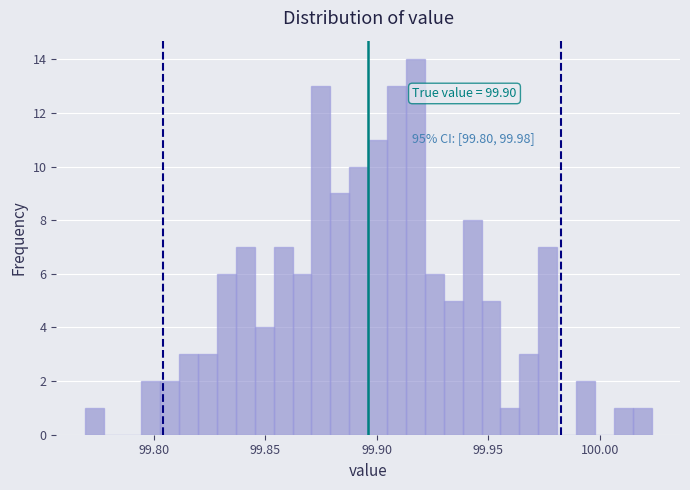

Read against the x-axis, roughly where is the centre of the tallest bar?

99.915